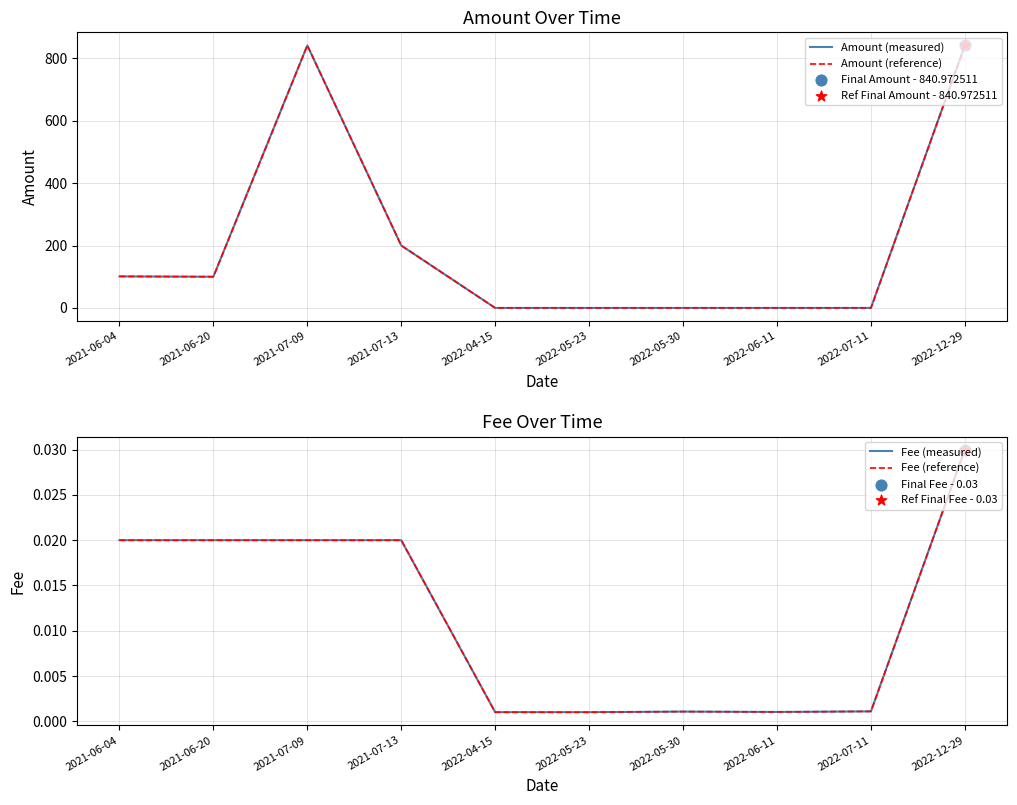

Which series contains the highest Y value?

Amount (measured)